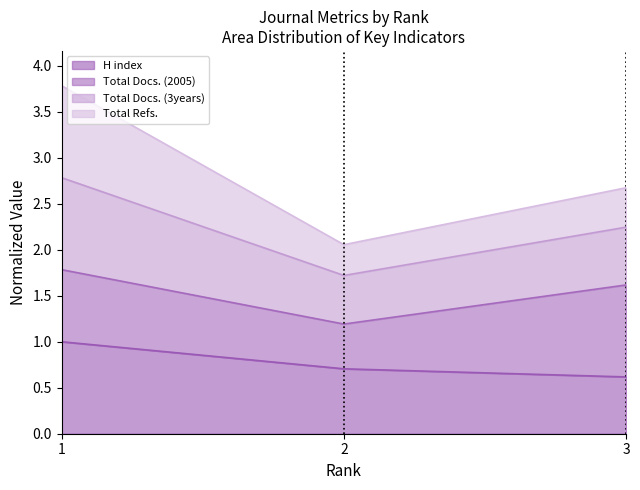

At which category does the chart reach its peak across all series?

1